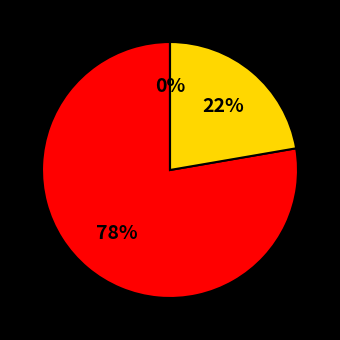

Which has a higher value, 18-Thu or 24-Wed?

24-Wed